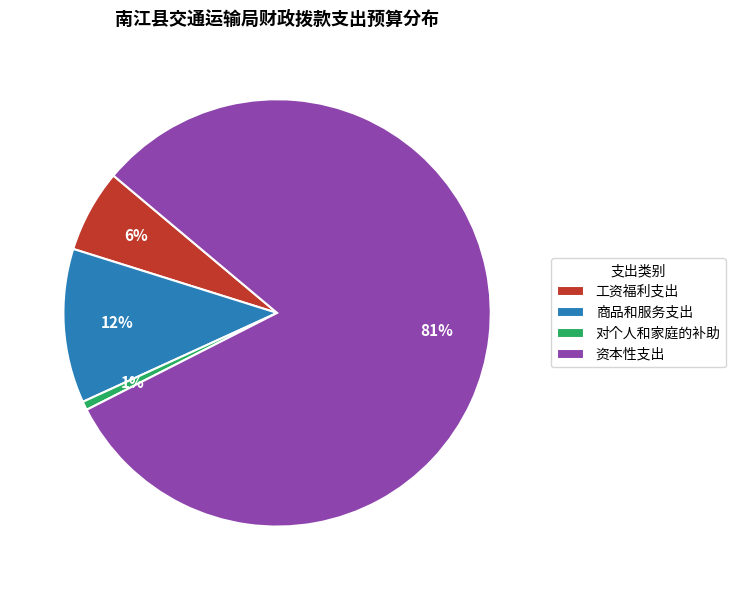

Does any single category account for the majority?

Yes